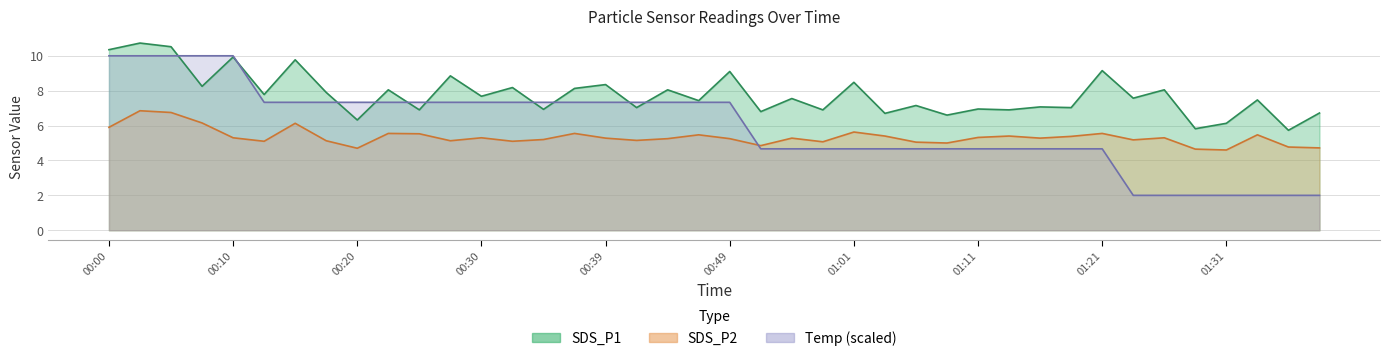

What is the label of the 16th point from the right?

01:01